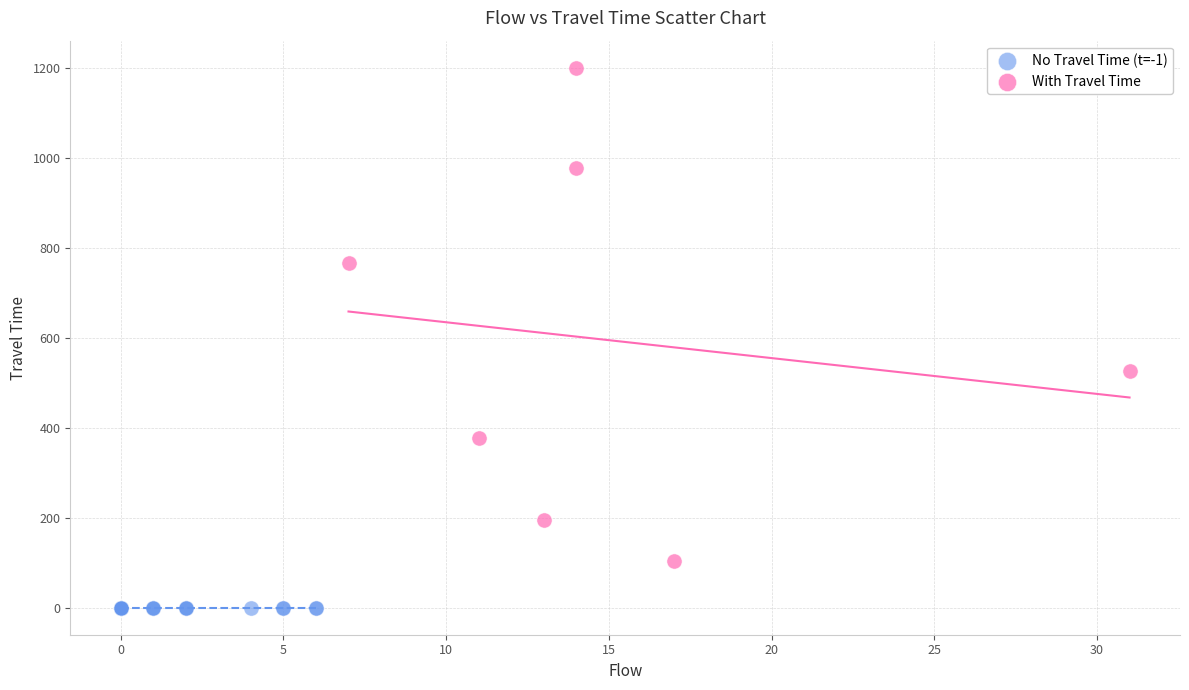

Which series contains the lowest Y value?

No Travel Time (t=-1)